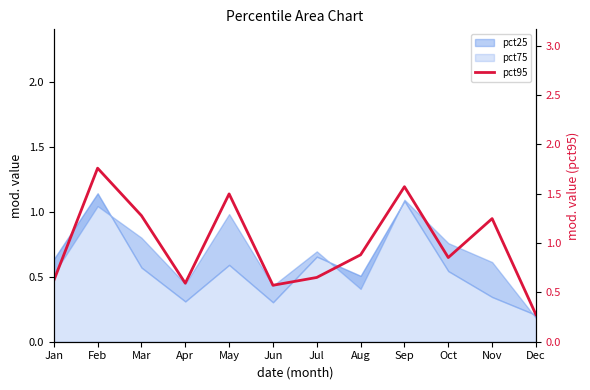

List the labels in order of value, largest first.

Feb, Sep, May, Mar, Nov, Aug, Oct, Jul, Jan, Apr, Jun, Dec